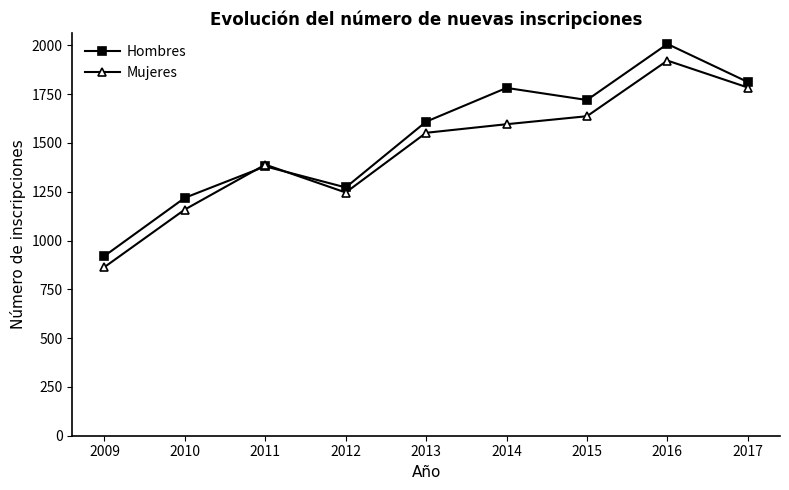

At which category is the sum across all series the highest?

2016